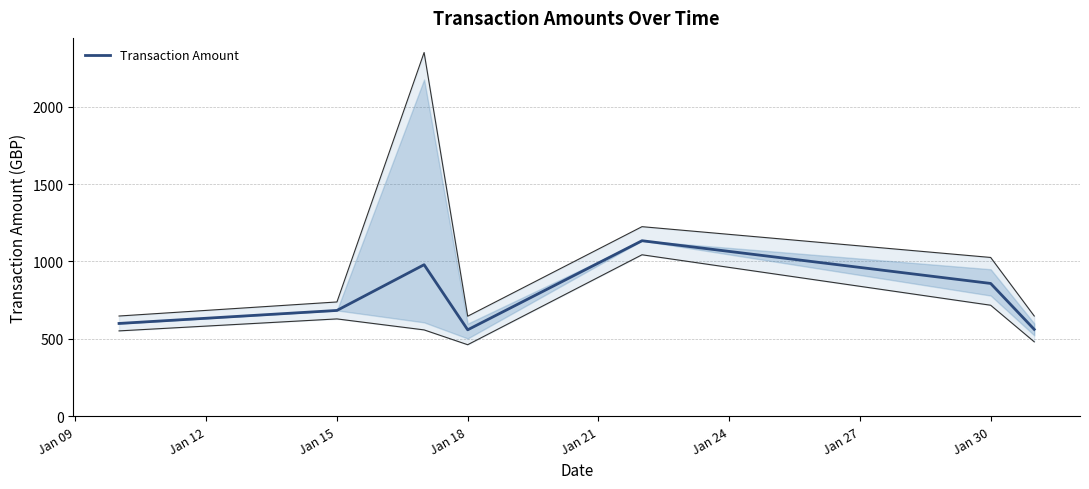

How many lines are shown in the chart?

1